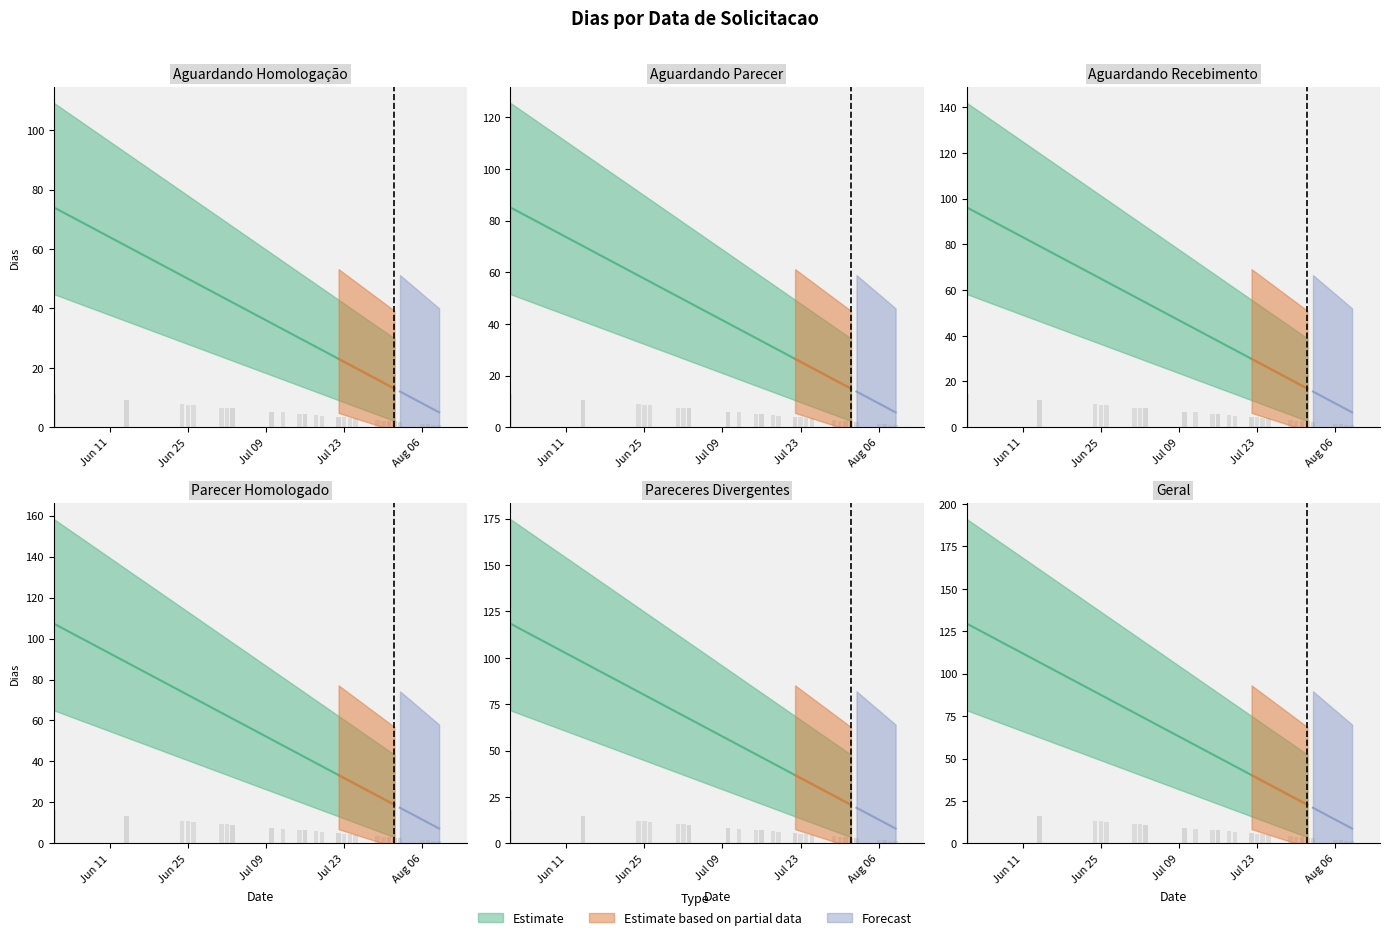

List the labels in order of dias_upper value, largest first.

38, 16, 39, 0, 5, 35, 15, 9, 20, 36, 3, 34, 11, 37, 18, 27, 6, 23, 13, 25, 7, 8, 21, 24, 1, 22, 31, 32, 2, 26, 29, 33, 14, 30, 28, 4, 10, 19, 12, 17